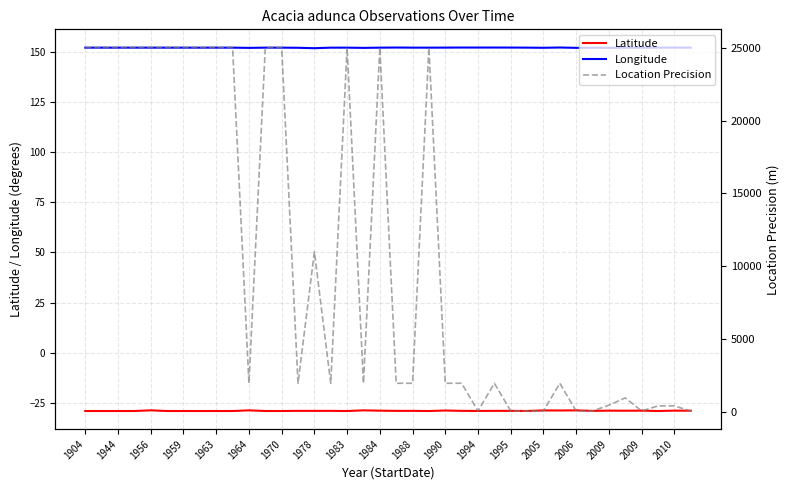

At which category does the chart reach its peak across all series?

1904